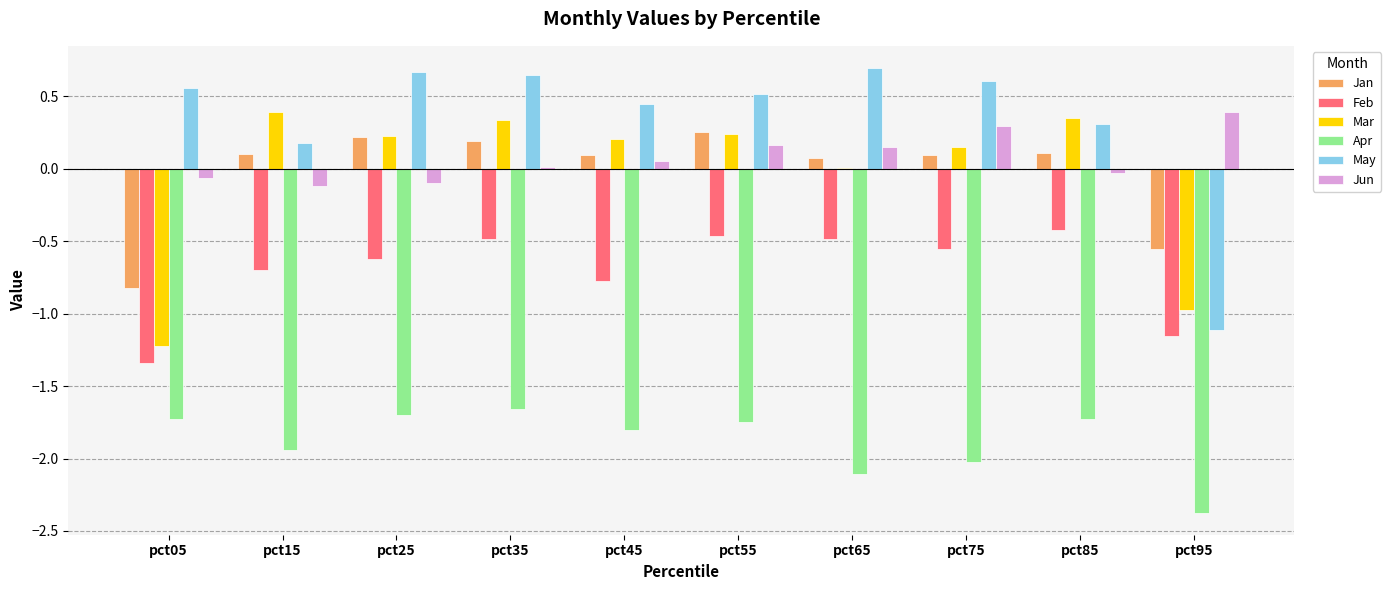

What is the sum of the Mar values at pct05 and pct15?

-0.8